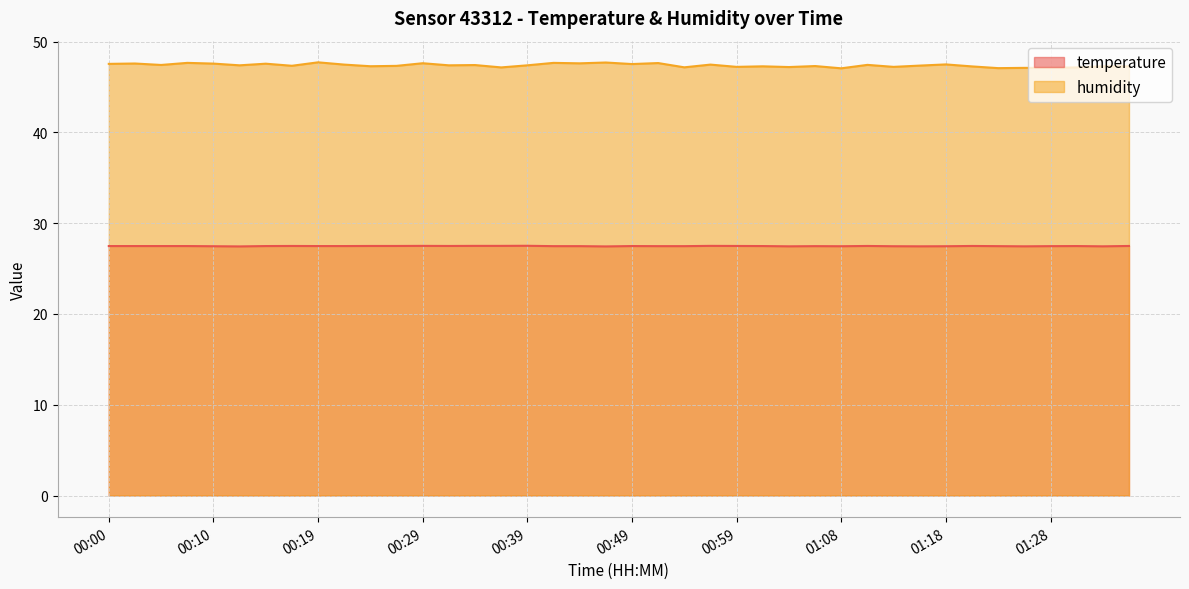

How many series are shown in this chart?

2